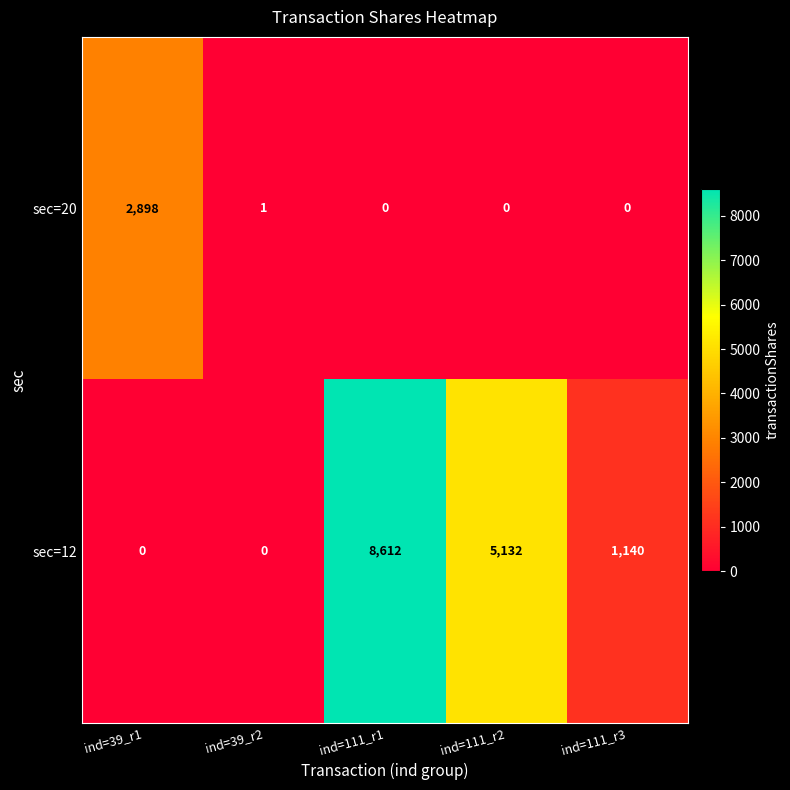

At which label does sec=20 reach its peak?

ind=39_r1